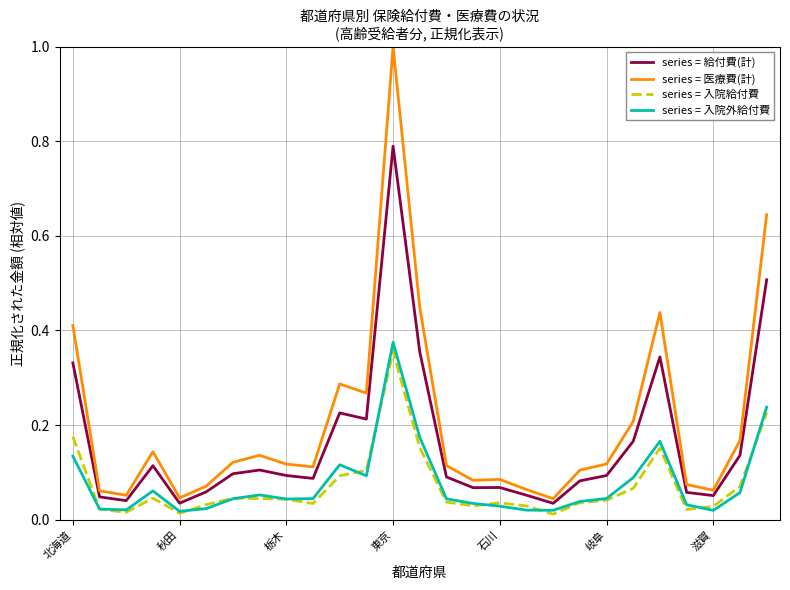

True or false: series = 給付費(計) and series = 入院給付費 intersect in this chart.

False